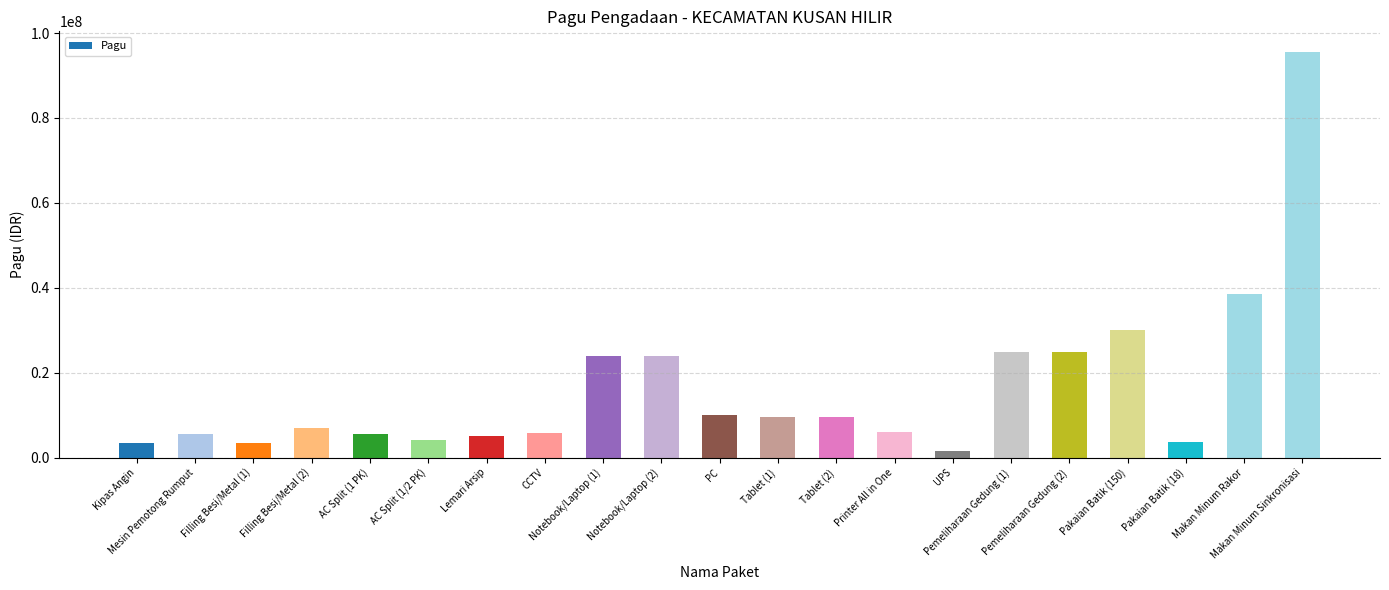

What is the difference between the maximum and minimum values?

94125000